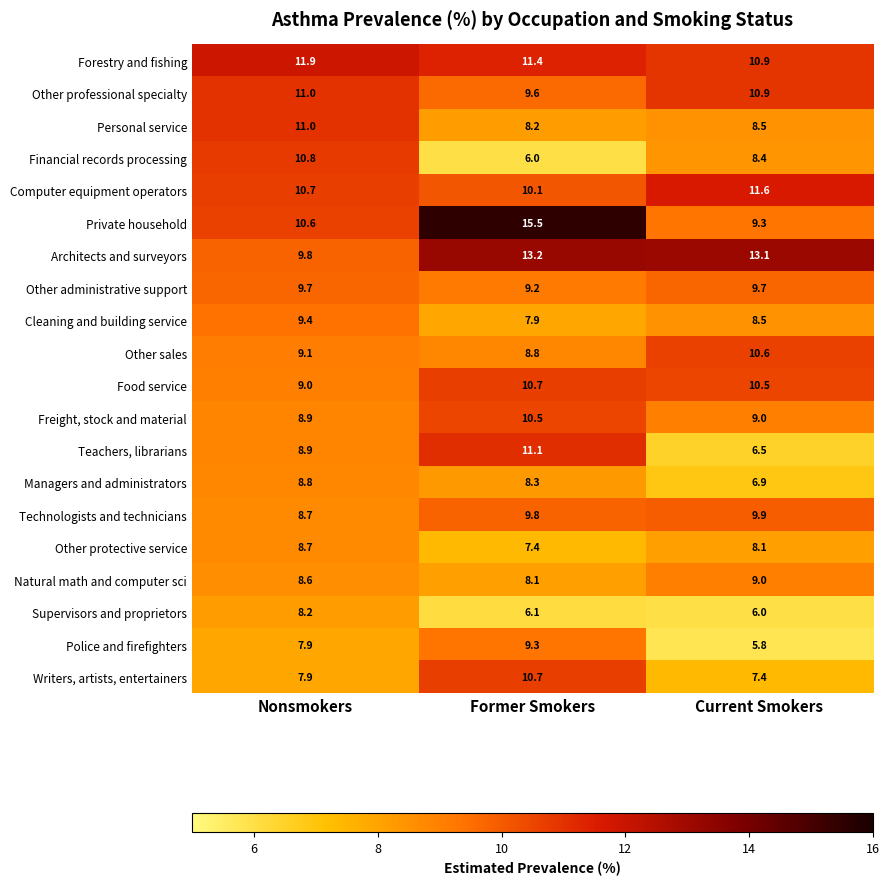

True or false: Food service has a value of 2.0 at Nonsmokers.

False